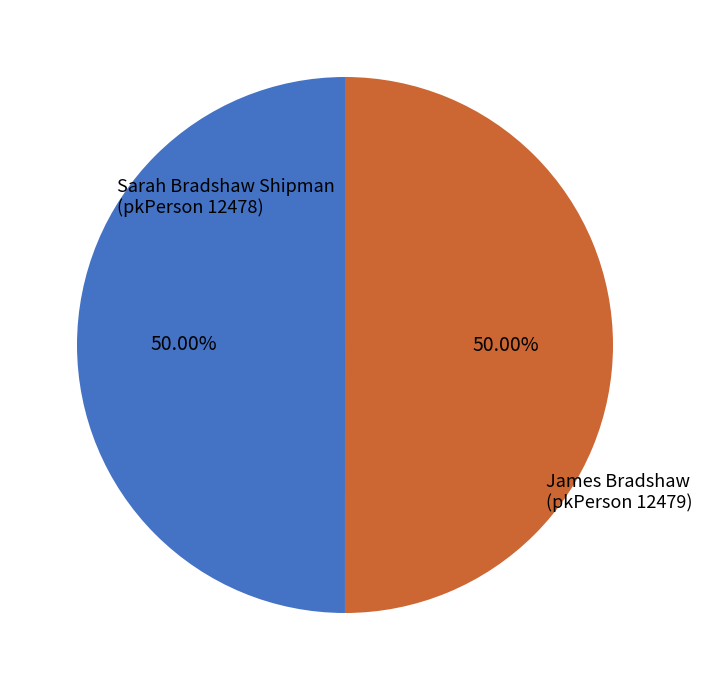

To the nearest percent, what is the average slice percentage?

50%